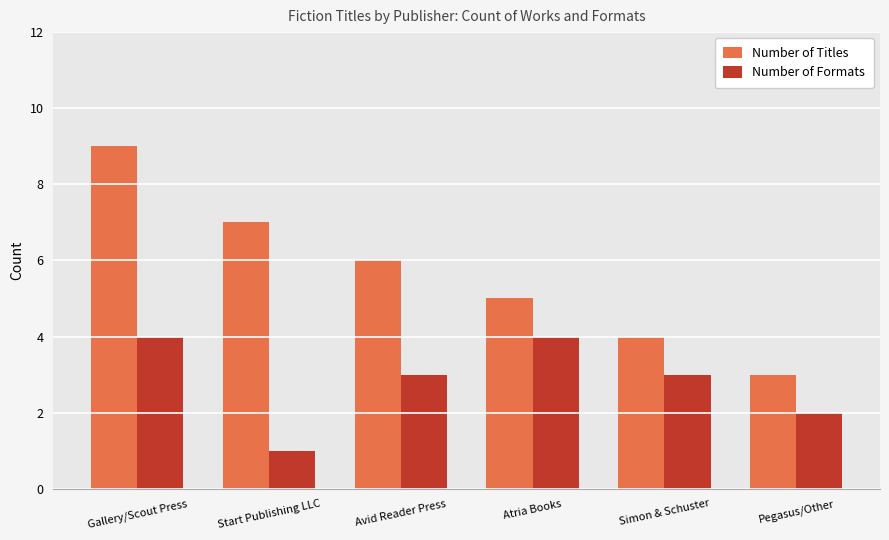

What are all the series names shown in the legend?

Number of Titles, Number of Formats